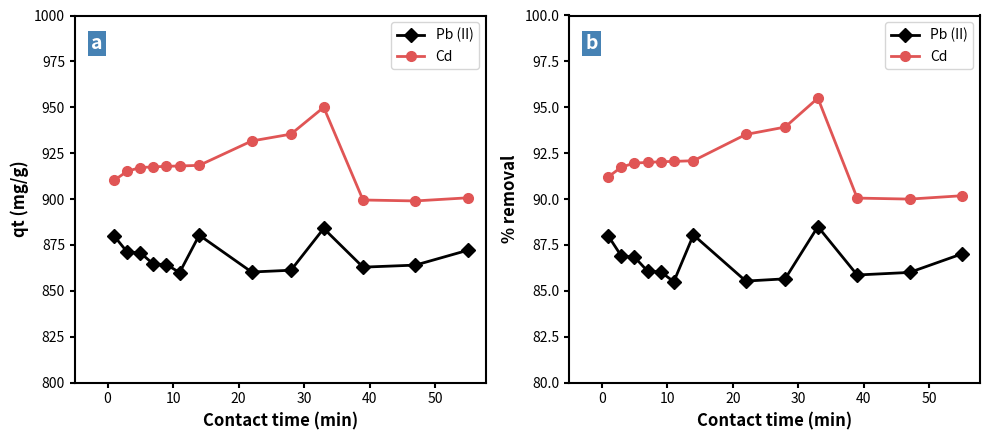

How many values in the Cd series are below 91?

3